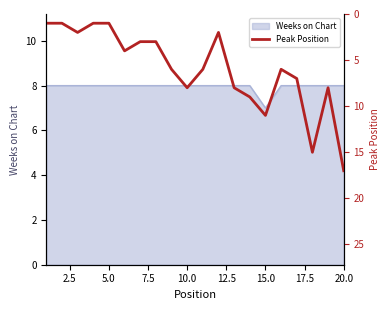

How many lines are shown in the chart?

1